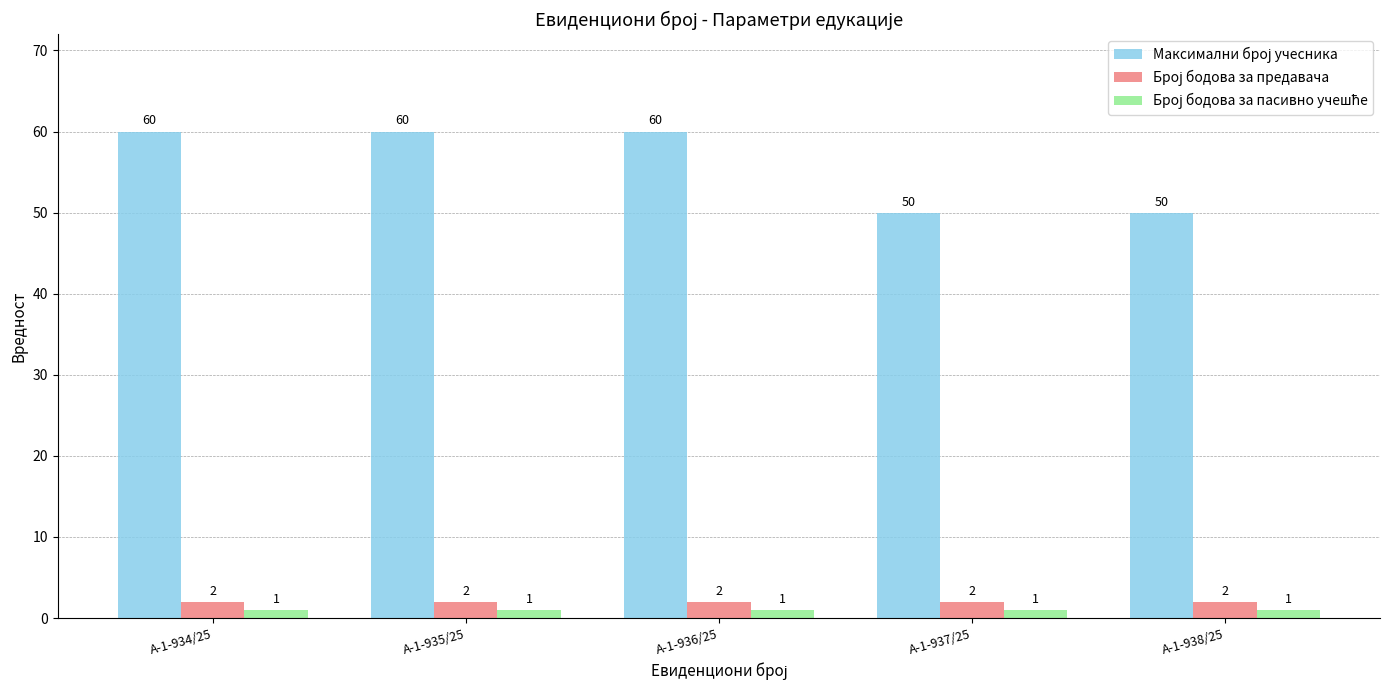

What is the difference between the highest and lowest values at А-1-936/25?

59